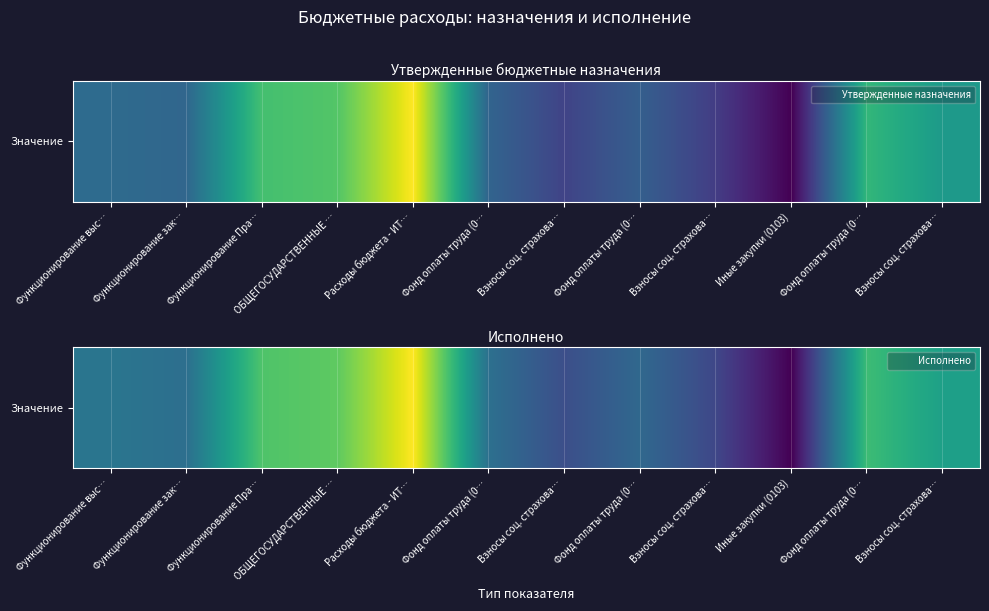

Reading left to right, list all the values displayed in this chart.

14.0	13.7	17.4	17.7	20.3	13.7	12.4	13.4	12.1	9.9	17.0	15.8